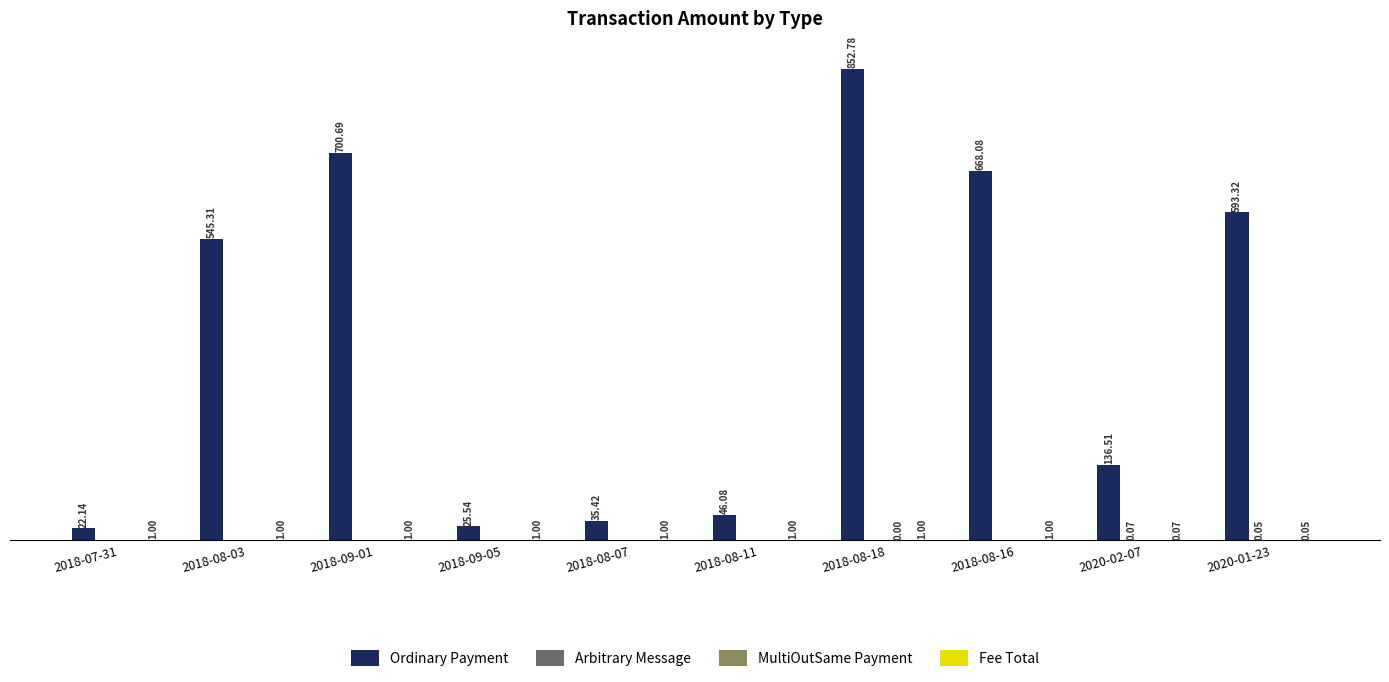

Which series changed the most between 2018-07-31 and 2018-09-05?

Ordinary Payment